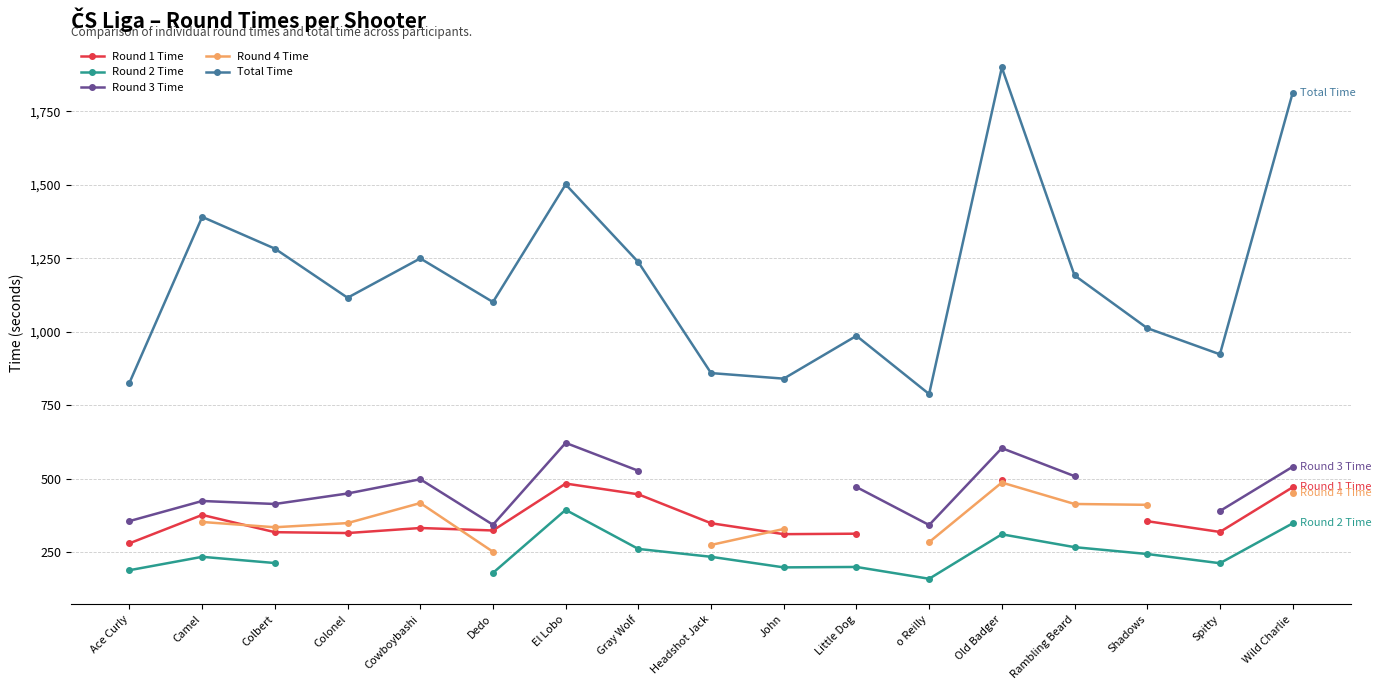

Is the value of Total Time at Spitty greater than the value of Round 3 Time at Shadows?

No